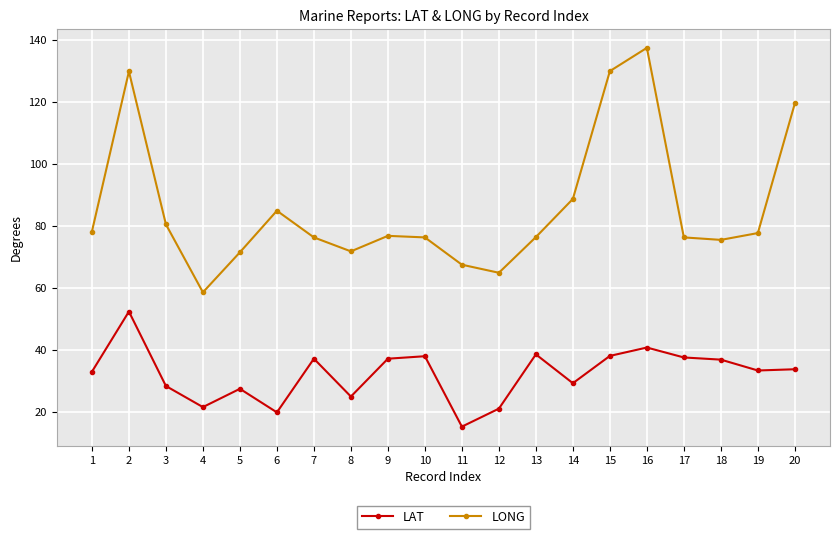

Count the number of categories in the chart.

20